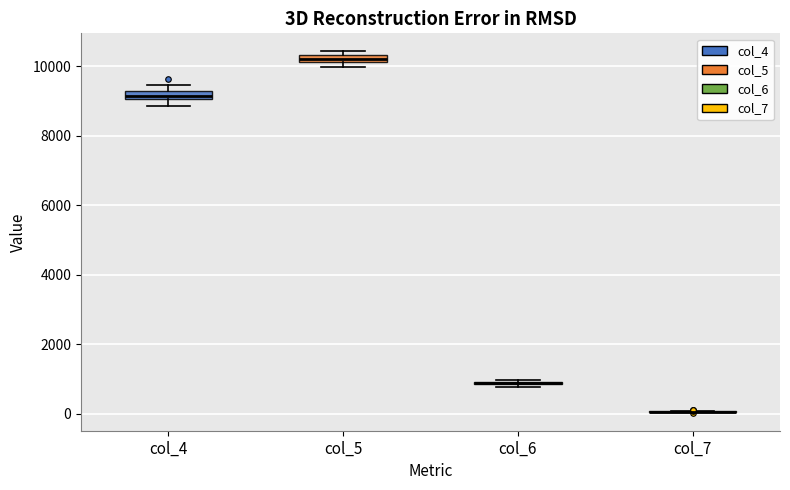

Where is the upper edge of the box for col_5 on the y-axis? The values are not printed on the chart, so give them approximately, as read against the axis.

10400